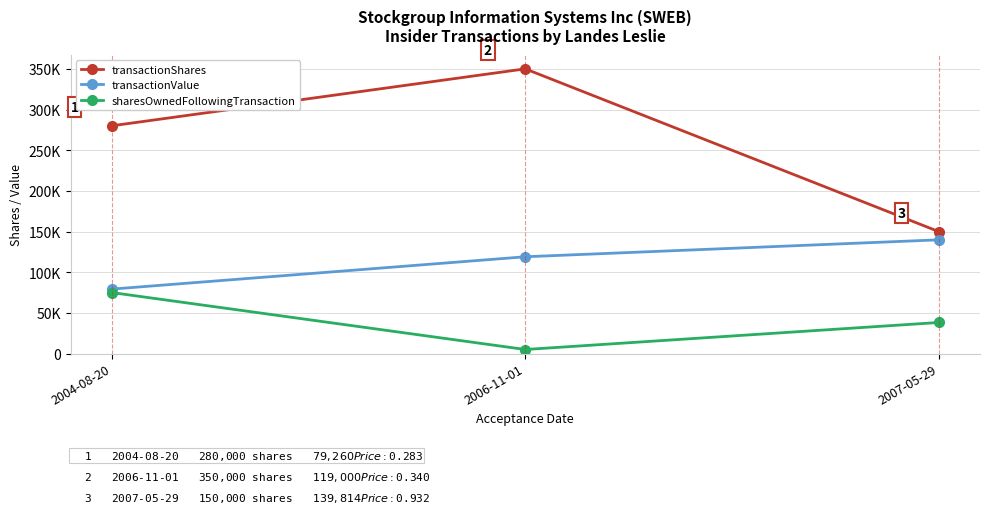

The value of sharesOwnedFollowingTransaction at 2004-08-20 is 75000. True or false?

True